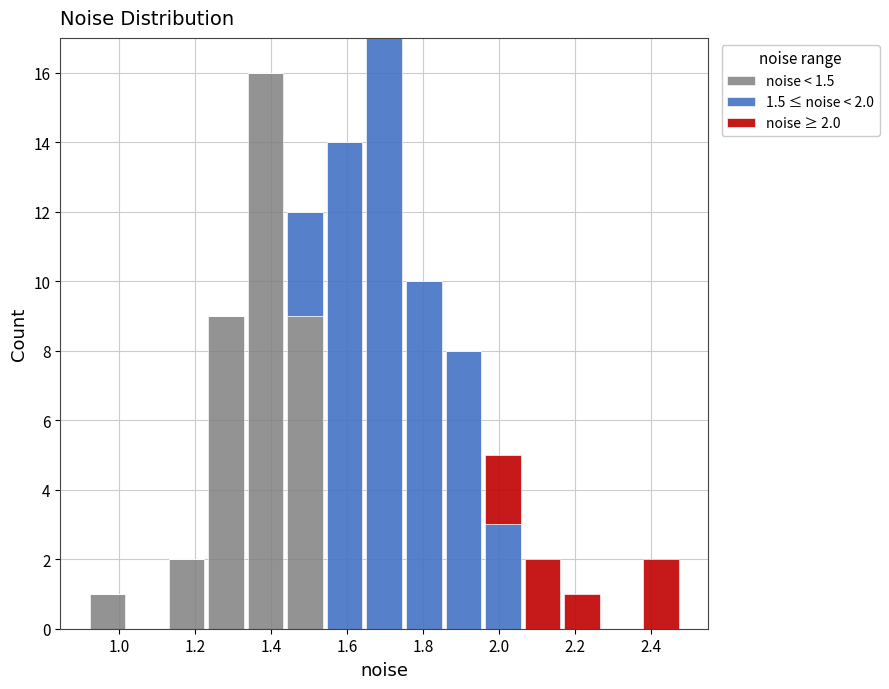

Which range on the x-axis has the tallest stacked bar (by total height)?

1.64 to 1.76